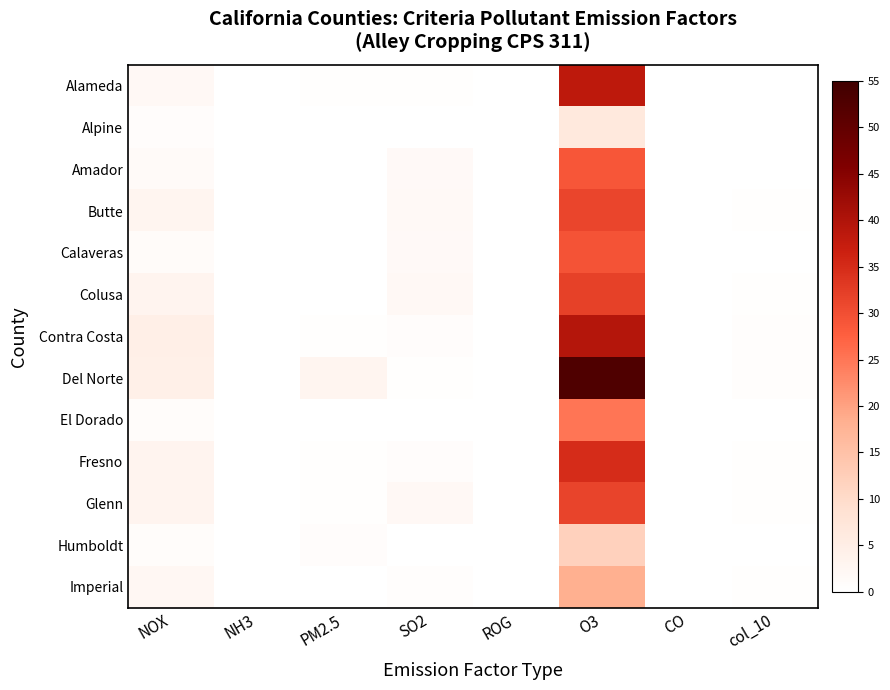

How many series are shown in this chart?

13